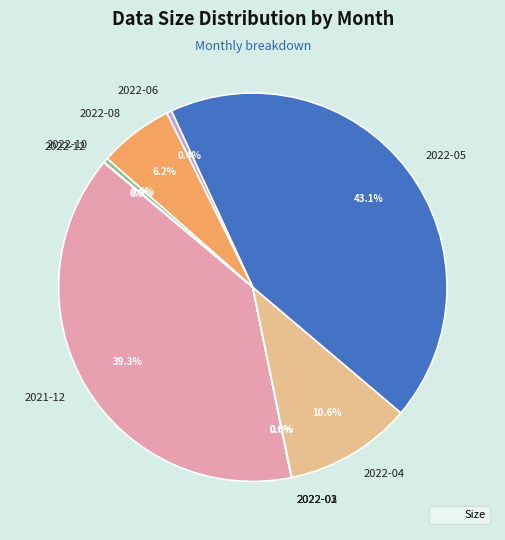

Is there a majority slice in this chart?

No